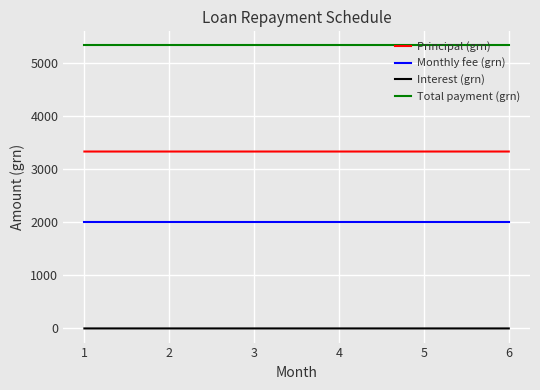

True or false: Monthly fee (grn) and Total payment (grn) cross at least once.

False